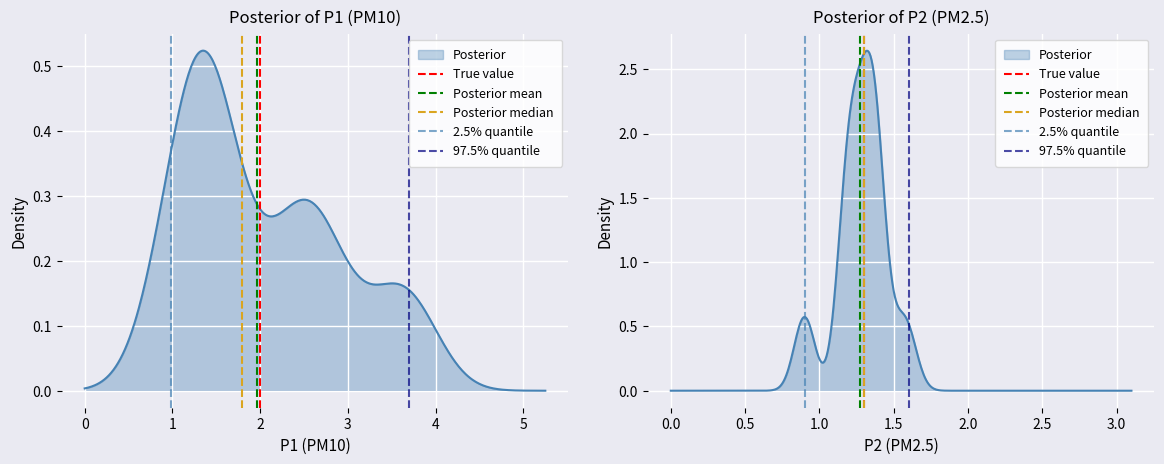

Which series has the largest range (max minus min)?

True value